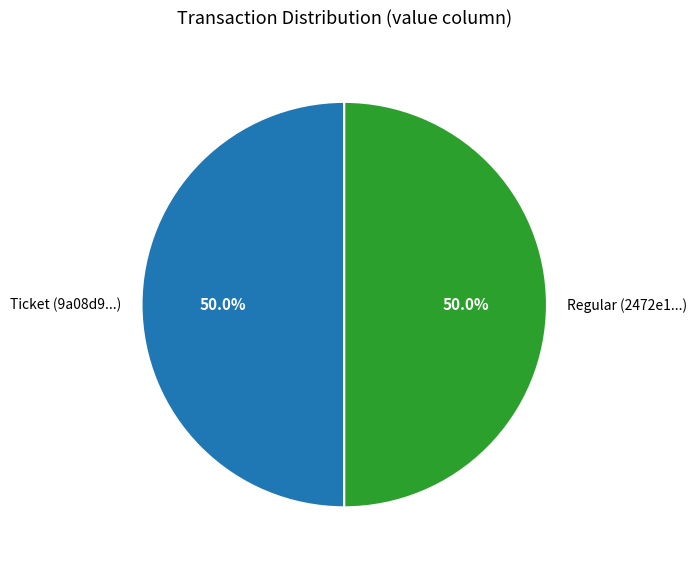

What percentage do Regular (2472e1...) and Ticket (9a08d9...) together represent?

100.0%